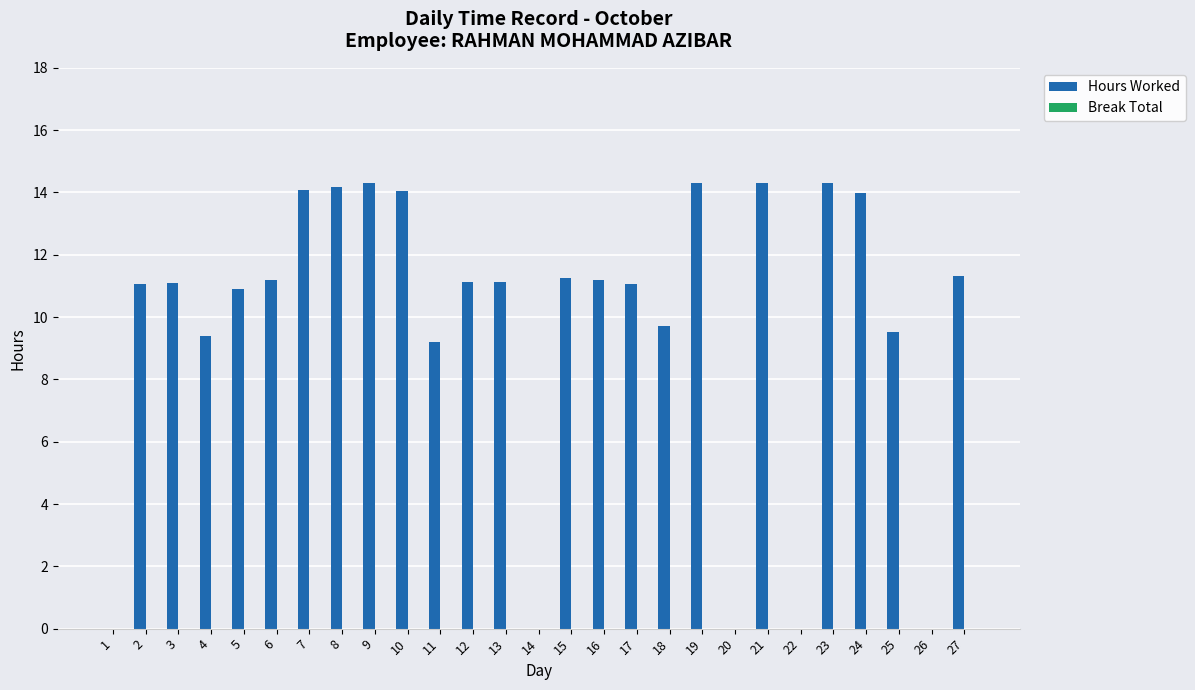

Are the bars horizontal?

No